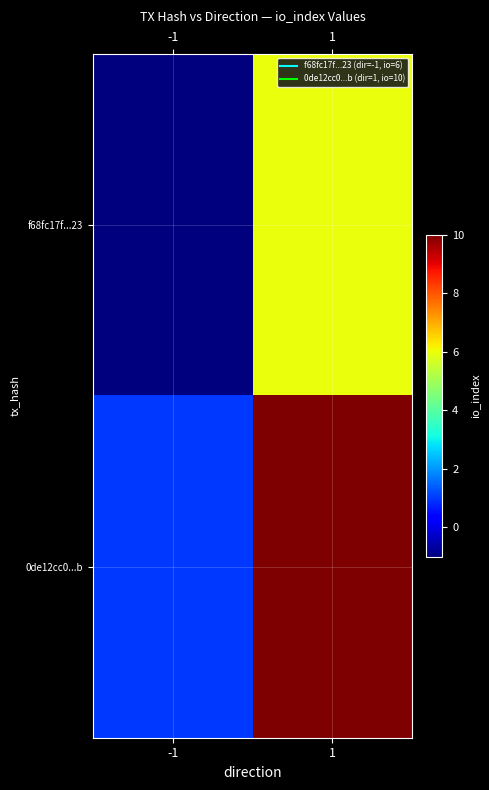

Reading left to right, what are all the values shown in this chart?

f68fc17f...23: -1=-1	1=6
0de12cc0...b: -1=1	1=10